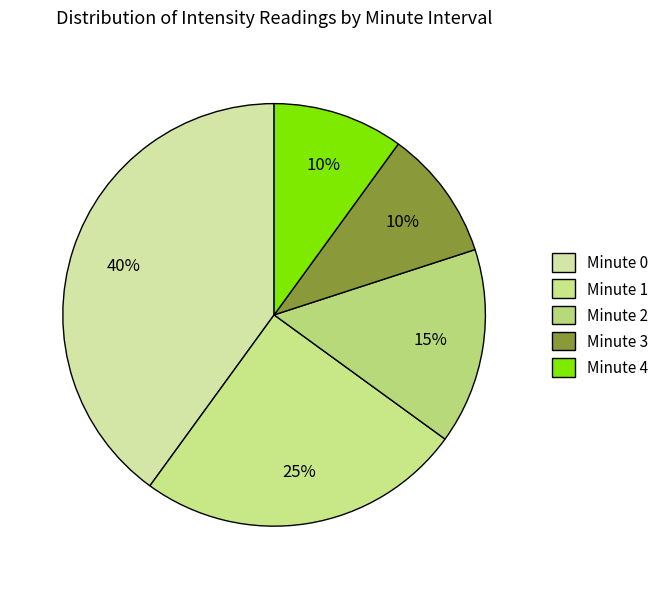

Count the number of slices in the pie.

5